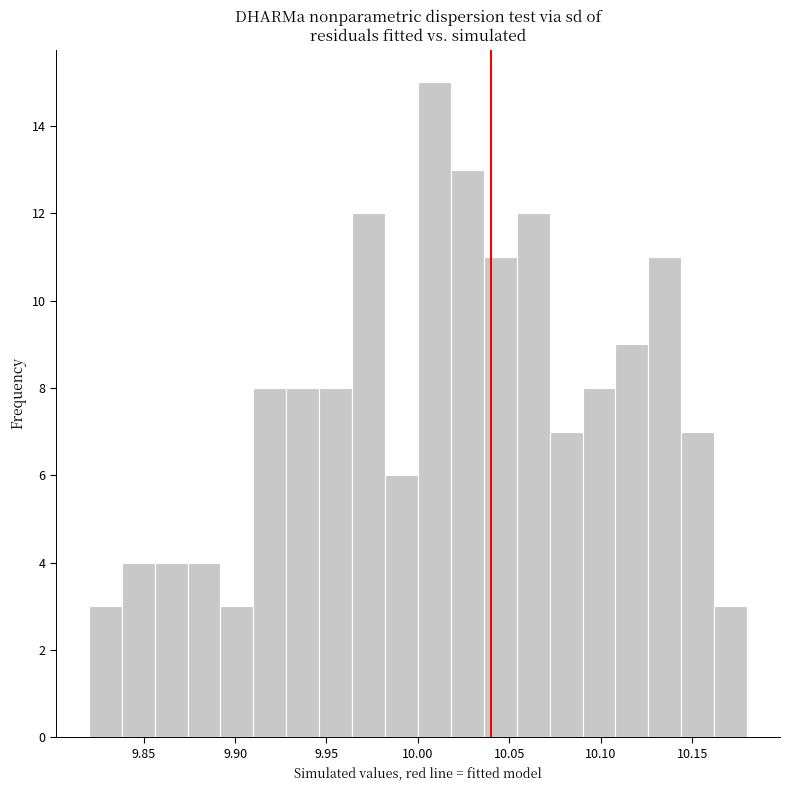

Around what value on the x-axis is the tallest bar? Give the approximate position of its centre, as read against the axis.

10.010